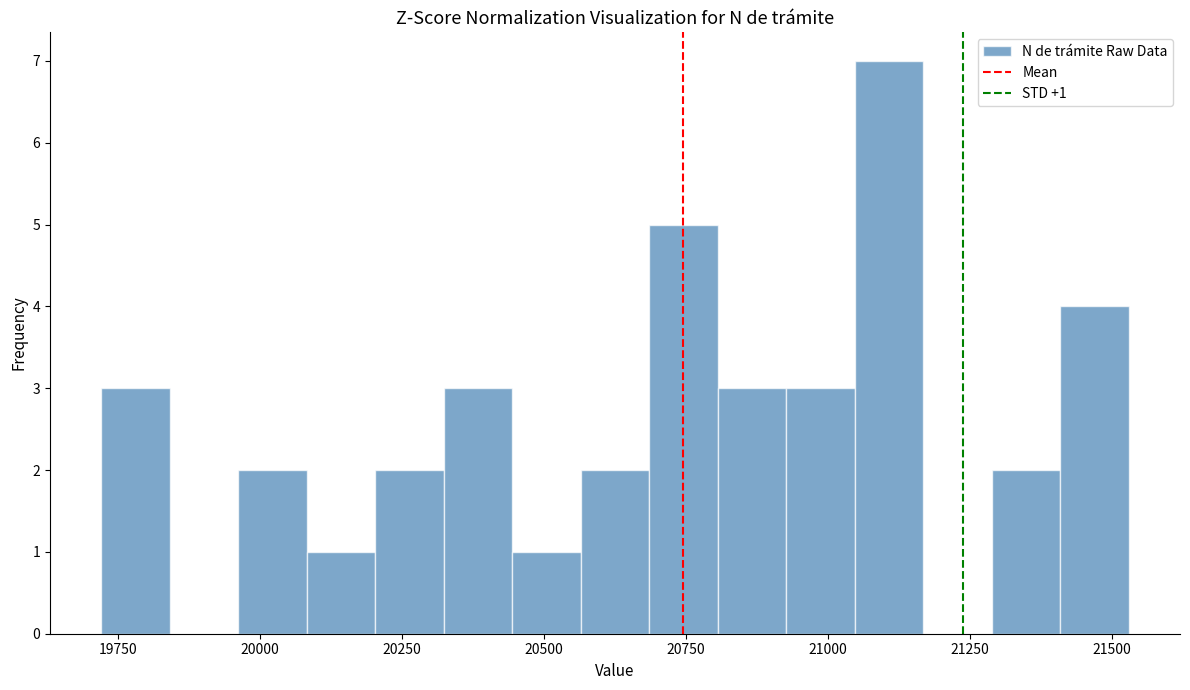

Read against the x-axis, roughly where is the centre of the tallest bar?

21100